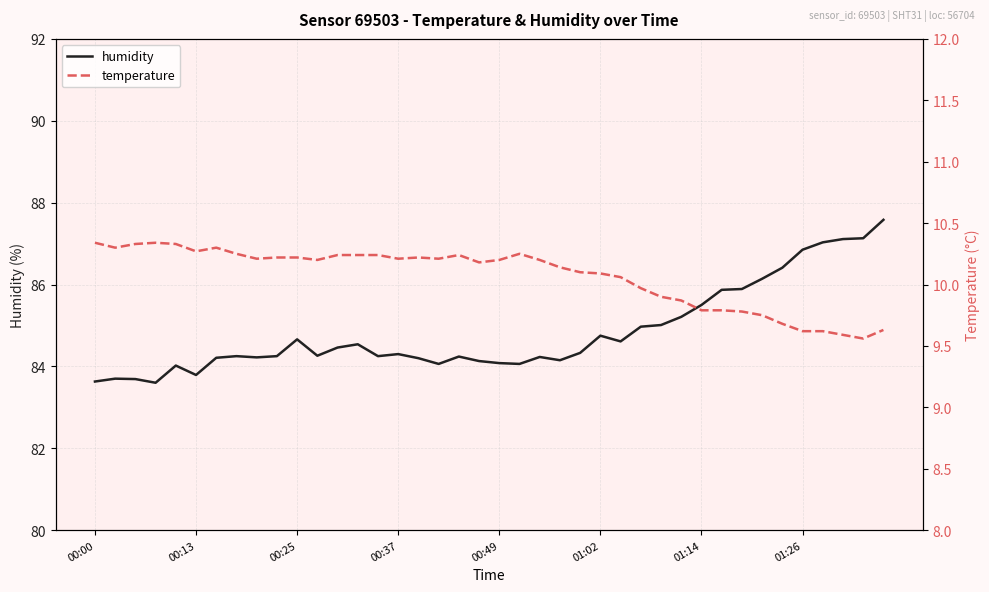

How many data points does each series have?

40